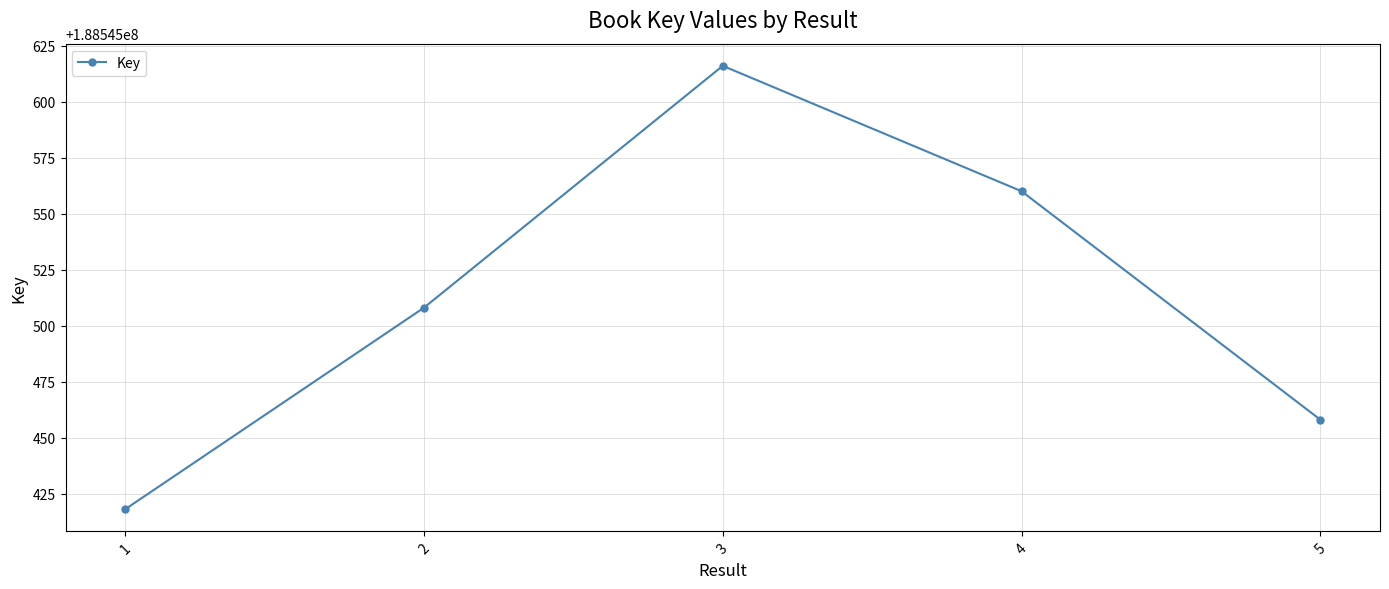

Reading right to left, transcribe all the data shown in this chart.

5=188545458	4=188545560	3=188545616	2=188545508	1=188545418